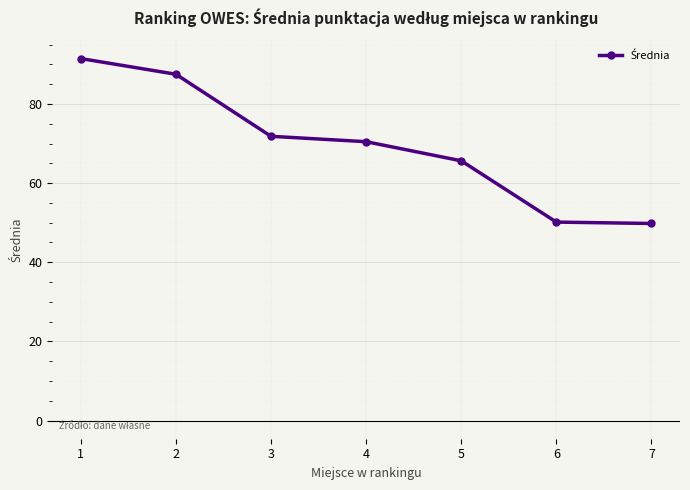

Which has a higher value, 4 or 2?

2